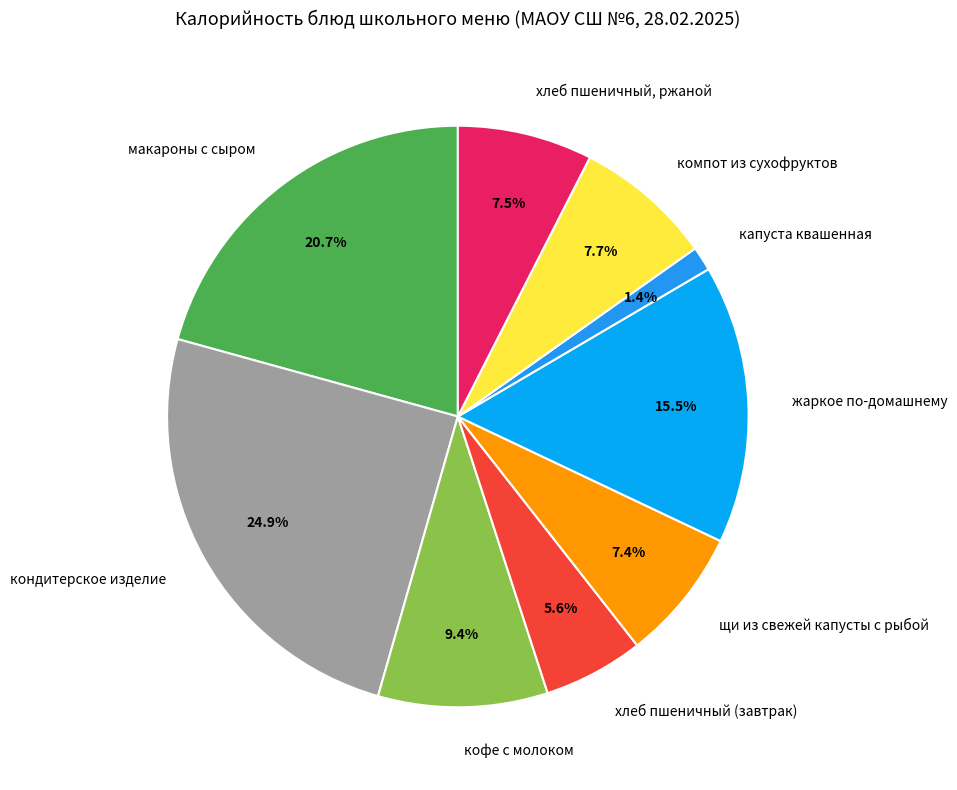

Between капуста квашенная and компот из сухофруктов, which is larger?

компот из сухофруктов